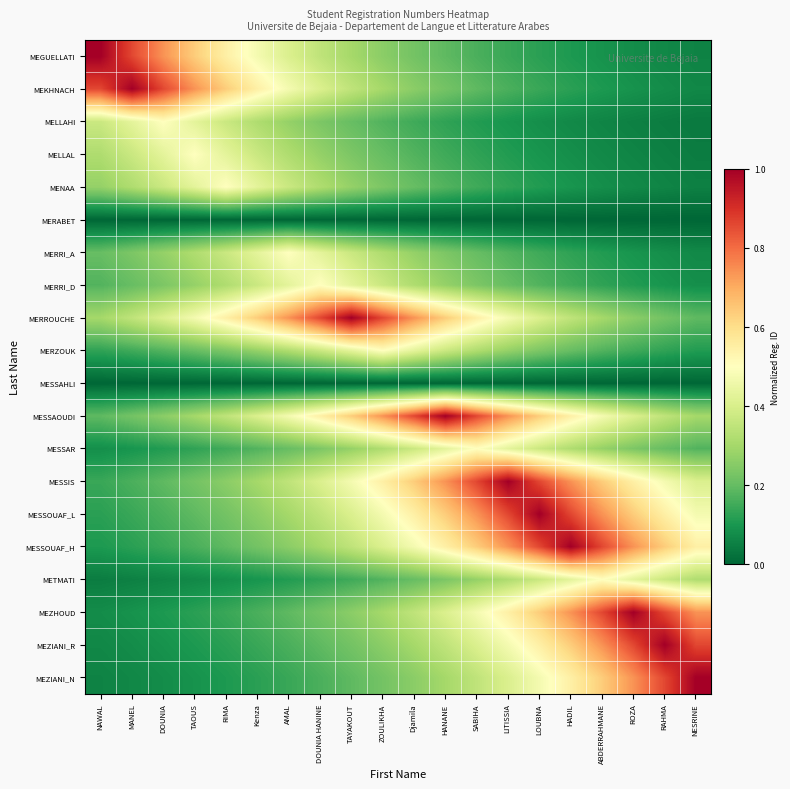

Reading left to right, what are all the values shown in this chart?

MEGUELLATI: NAWAL=1.0	MANEL=0.9	DOUNIA=0.7	TAOUS=0.6	RIMA=0.5	Kenza=0.5	AMAL=0.4	DOUNIA HANINE=0.3	TAYAKOUT=0.3	ZOULIKHA=0.3	Djamila=0.2	HANANE=0.2	SABIHA=0.2	LITISSIA=0.1	LOUBNA=0.1	HADIL=0.1	ABDERRAHMANE=0.1	ROZA=0.1	RAHMA=0.1	NESRINE=0.1
MEKHNACH: NAWAL=0.9	MANEL=1.0	DOUNIA=0.9	TAOUS=0.7	RIMA=0.6	Kenza=0.5	AMAL=0.5	DOUNIA HANINE=0.4	TAYAKOUT=0.3	ZOULIKHA=0.3	Djamila=0.3	HANANE=0.2	SABIHA=0.2	LITISSIA=0.2	LOUBNA=0.1	HADIL=0.1	ABDERRAHMANE=0.1	ROZA=0.1	RAHMA=0.1	NESRINE=0.1
MELLAHI: NAWAL=0.4	MANEL=0.4	DOUNIA=0.5	TAOUS=0.4	RIMA=0.4	Kenza=0.3	AMAL=0.3	DOUNIA HANINE=0.2	TAYAKOUT=0.2	ZOULIKHA=0.2	Djamila=0.2	HANANE=0.1	SABIHA=0.1	LITISSIA=0.1	LOUBNA=0.1	HADIL=0.1	ABDERRAHMANE=0.1	ROZA=0.1	RAHMA=0.0	NESRINE=0.0
MELLAL: NAWAL=0.3	MANEL=0.4	DOUNIA=0.4	TAOUS=0.5	RIMA=0.4	Kenza=0.4	AMAL=0.3	DOUNIA HANINE=0.3	TAYAKOUT=0.2	ZOULIKHA=0.2	Djamila=0.2	HANANE=0.2	SABIHA=0.1	LITISSIA=0.1	LOUBNA=0.1	HADIL=0.1	ABDERRAHMANE=0.1	ROZA=0.1	RAHMA=0.1	NESRINE=0.0
MENAA: NAWAL=0.3	MANEL=0.3	DOUNIA=0.4	TAOUS=0.4	RIMA=0.5	Kenza=0.4	AMAL=0.4	DOUNIA HANINE=0.3	TAYAKOUT=0.3	ZOULIKHA=0.2	Djamila=0.2	HANANE=0.2	SABIHA=0.2	LITISSIA=0.1	LOUBNA=0.1	HADIL=0.1	ABDERRAHMANE=0.1	ROZA=0.1	RAHMA=0.1	NESRINE=0.1
MERABET: NAWAL=0.0	MANEL=0.0	DOUNIA=0.0	TAOUS=0.0	RIMA=0.0	Kenza=0.0	AMAL=0.0	DOUNIA HANINE=0.0	TAYAKOUT=0.0	ZOULIKHA=0.0	Djamila=0.0	HANANE=0.0	SABIHA=0.0	LITISSIA=0.0	LOUBNA=0.0	HADIL=0.0	ABDERRAHMANE=0.0	ROZA=0.0	RAHMA=0.0	NESRINE=0.0
MERRI_A: NAWAL=0.2	MANEL=0.2	DOUNIA=0.3	TAOUS=0.3	RIMA=0.4	Kenza=0.4	AMAL=0.5	DOUNIA HANINE=0.4	TAYAKOUT=0.4	ZOULIKHA=0.3	Djamila=0.3	HANANE=0.2	SABIHA=0.2	LITISSIA=0.2	LOUBNA=0.2	HADIL=0.1	ABDERRAHMANE=0.1	ROZA=0.1	RAHMA=0.1	NESRINE=0.1
MERRI_D: NAWAL=0.2	MANEL=0.2	DOUNIA=0.2	TAOUS=0.3	RIMA=0.3	Kenza=0.4	AMAL=0.4	DOUNIA HANINE=0.5	TAYAKOUT=0.4	ZOULIKHA=0.4	Djamila=0.3	HANANE=0.3	SABIHA=0.2	LITISSIA=0.2	LOUBNA=0.2	HADIL=0.2	ABDERRAHMANE=0.1	ROZA=0.1	RAHMA=0.1	NESRINE=0.1
MERROUCHE: NAWAL=0.3	MANEL=0.3	DOUNIA=0.4	TAOUS=0.5	RIMA=0.5	Kenza=0.6	AMAL=0.7	DOUNIA HANINE=0.9	TAYAKOUT=1.0	ZOULIKHA=0.9	Djamila=0.7	HANANE=0.6	SABIHA=0.5	LITISSIA=0.5	LOUBNA=0.4	HADIL=0.3	ABDERRAHMANE=0.3	ROZA=0.3	RAHMA=0.2	NESRINE=0.2
MERZOUK: NAWAL=0.1	MANEL=0.2	DOUNIA=0.2	TAOUS=0.2	RIMA=0.2	Kenza=0.3	AMAL=0.3	DOUNIA HANINE=0.4	TAYAKOUT=0.4	ZOULIKHA=0.5	Djamila=0.4	HANANE=0.4	SABIHA=0.3	LITISSIA=0.3	LOUBNA=0.2	HADIL=0.2	ABDERRAHMANE=0.2	ROZA=0.2	RAHMA=0.1	NESRINE=0.1
MESSAHLI: NAWAL=0.0	MANEL=0.0	DOUNIA=0.0	TAOUS=0.0	RIMA=0.0	Kenza=0.0	AMAL=0.0	DOUNIA HANINE=0.0	TAYAKOUT=0.0	ZOULIKHA=0.0	Djamila=0.0	HANANE=0.0	SABIHA=0.0	LITISSIA=0.0	LOUBNA=0.0	HADIL=0.0	ABDERRAHMANE=0.0	ROZA=0.0	RAHMA=0.0	NESRINE=0.0
MESSAOUDI: NAWAL=0.2	MANEL=0.2	DOUNIA=0.3	TAOUS=0.3	RIMA=0.3	Kenza=0.4	AMAL=0.5	DOUNIA HANINE=0.5	TAYAKOUT=0.6	ZOULIKHA=0.7	Djamila=0.9	HANANE=1.0	SABIHA=0.9	LITISSIA=0.7	LOUBNA=0.6	HADIL=0.5	ABDERRAHMANE=0.5	ROZA=0.4	RAHMA=0.3	NESRINE=0.3
MESSAR: NAWAL=0.1	MANEL=0.1	DOUNIA=0.1	TAOUS=0.1	RIMA=0.2	Kenza=0.2	AMAL=0.2	DOUNIA HANINE=0.2	TAYAKOUT=0.3	ZOULIKHA=0.3	Djamila=0.4	HANANE=0.4	SABIHA=0.5	LITISSIA=0.4	LOUBNA=0.4	HADIL=0.3	ABDERRAHMANE=0.3	ROZA=0.2	RAHMA=0.2	NESRINE=0.2
MESSIS: NAWAL=0.1	MANEL=0.2	DOUNIA=0.2	TAOUS=0.2	RIMA=0.3	Kenza=0.3	AMAL=0.3	DOUNIA HANINE=0.4	TAYAKOUT=0.5	ZOULIKHA=0.5	Djamila=0.6	HANANE=0.7	SABIHA=0.9	LITISSIA=1.0	LOUBNA=0.9	HADIL=0.7	ABDERRAHMANE=0.6	ROZA=0.5	RAHMA=0.5	NESRINE=0.4
MESSOUAF_L: NAWAL=0.1	MANEL=0.1	DOUNIA=0.2	TAOUS=0.2	RIMA=0.2	Kenza=0.3	AMAL=0.3	DOUNIA HANINE=0.3	TAYAKOUT=0.4	ZOULIKHA=0.5	Djamila=0.5	HANANE=0.6	SABIHA=0.7	LITISSIA=0.9	LOUBNA=1.0	HADIL=0.9	ABDERRAHMANE=0.7	ROZA=0.6	RAHMA=0.5	NESRINE=0.5
MESSOUAF_H: NAWAL=0.1	MANEL=0.1	DOUNIA=0.1	TAOUS=0.2	RIMA=0.2	Kenza=0.2	AMAL=0.3	DOUNIA HANINE=0.3	TAYAKOUT=0.3	ZOULIKHA=0.4	Djamila=0.5	HANANE=0.5	SABIHA=0.6	LITISSIA=0.7	LOUBNA=0.9	HADIL=1.0	ABDERRAHMANE=0.9	ROZA=0.7	RAHMA=0.6	NESRINE=0.5
METMATI: NAWAL=0.0	MANEL=0.1	DOUNIA=0.1	TAOUS=0.1	RIMA=0.1	Kenza=0.1	AMAL=0.1	DOUNIA HANINE=0.1	TAYAKOUT=0.2	ZOULIKHA=0.2	Djamila=0.2	HANANE=0.2	SABIHA=0.3	LITISSIA=0.3	LOUBNA=0.4	HADIL=0.4	ABDERRAHMANE=0.5	ROZA=0.4	RAHMA=0.4	NESRINE=0.3
MEZHOUD: NAWAL=0.1	MANEL=0.1	DOUNIA=0.1	TAOUS=0.1	RIMA=0.1	Kenza=0.2	AMAL=0.2	DOUNIA HANINE=0.2	TAYAKOUT=0.3	ZOULIKHA=0.3	Djamila=0.3	HANANE=0.4	SABIHA=0.5	LITISSIA=0.5	LOUBNA=0.6	HADIL=0.7	ABDERRAHMANE=0.9	ROZA=1.0	RAHMA=0.9	NESRINE=0.7
MEZIANI_R: NAWAL=0.1	MANEL=0.1	DOUNIA=0.1	TAOUS=0.1	RIMA=0.1	Kenza=0.1	AMAL=0.2	DOUNIA HANINE=0.2	TAYAKOUT=0.2	ZOULIKHA=0.3	Djamila=0.3	HANANE=0.3	SABIHA=0.4	LITISSIA=0.5	LOUBNA=0.5	HADIL=0.6	ABDERRAHMANE=0.7	ROZA=0.9	RAHMA=1.0	NESRINE=0.9
MEZIANI_N: NAWAL=0.1	MANEL=0.1	DOUNIA=0.1	TAOUS=0.1	RIMA=0.1	Kenza=0.1	AMAL=0.1	DOUNIA HANINE=0.2	TAYAKOUT=0.2	ZOULIKHA=0.2	Djamila=0.3	HANANE=0.3	SABIHA=0.3	LITISSIA=0.4	LOUBNA=0.5	HADIL=0.5	ABDERRAHMANE=0.6	ROZA=0.7	RAHMA=0.9	NESRINE=1.0